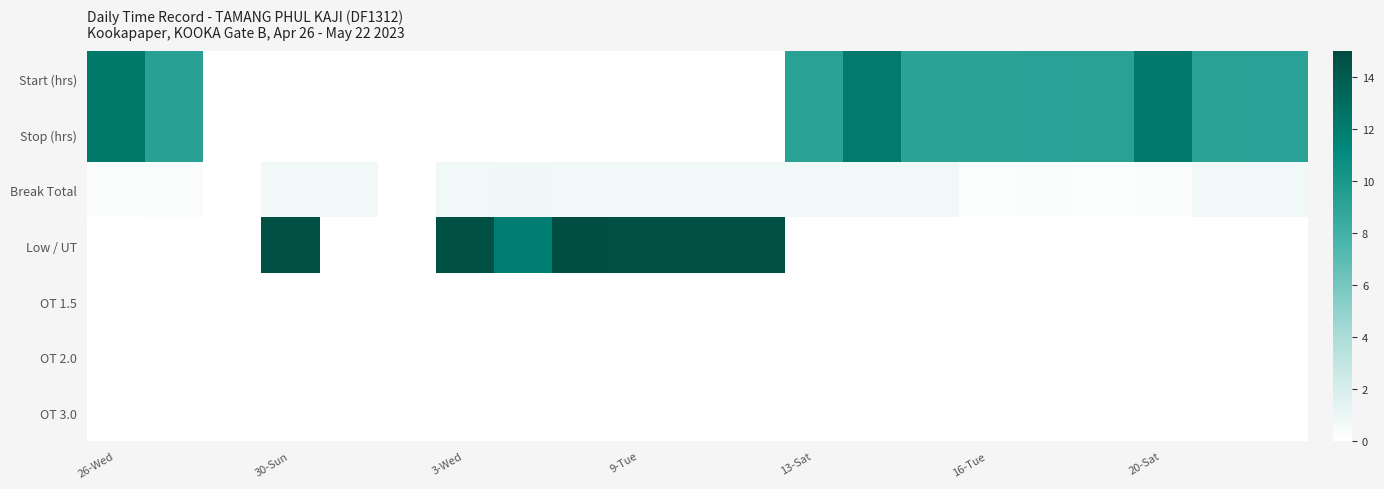

Reading left to right, list all the values displayed in this chart.

Start (hrs): 12.2	9.3	0.0	0.0	0.0	0.0	0.0	0.0	0.0	0.0	0.0	0.0	9.2	12.1	9.1	9.1	9.2	9.2	12.2	9.2	9.2
Stop (hrs): 12.2	9.3	0.0	0.0	0.0	0.0	0.0	0.0	0.0	0.0	0.0	0.0	9.2	12.1	9.1	9.1	9.2	9.2	12.2	9.2	9.2
Break Total: 0.2	0.2	0.0	0.7	0.7	0.0	0.7	0.8	0.7	0.7	0.7	0.7	0.7	0.7	0.7	0.2	0.2	0.1	0.2	0.7	0.7
Low / UT: 0.0	0.0	0.0	14.7	0.0	0.0	14.7	11.8	14.8	14.7	14.7	14.7	0.0	0.0	0.0	0.0	0.0	0.0	0.0	0.0	0.0
OT 1.5: 0.0	0.0	0.0	0.0	0.0	0.0	0.0	0.0	0.0	0.0	0.0	0.0	0.0	0.0	0.0	0.0	0.0	0.0	0.0	0.0	0.0
OT 2.0: 0.0	0.0	0.0	0.0	0.0	0.0	0.0	0.0	0.0	0.0	0.0	0.0	0.0	0.0	0.0	0.0	0.0	0.0	0.0	0.0	0.0
OT 3.0: 0.0	0.0	0.0	0.0	0.0	0.0	0.0	0.0	0.0	0.0	0.0	0.0	0.0	0.0	0.0	0.0	0.0	0.0	0.0	0.0	0.0